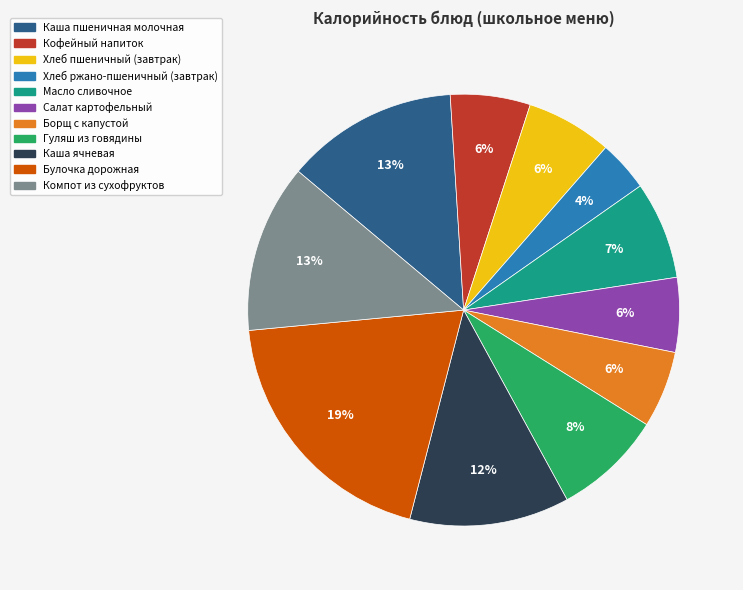

Is it true that Гуляш из говядины is 8% of the pie?

True